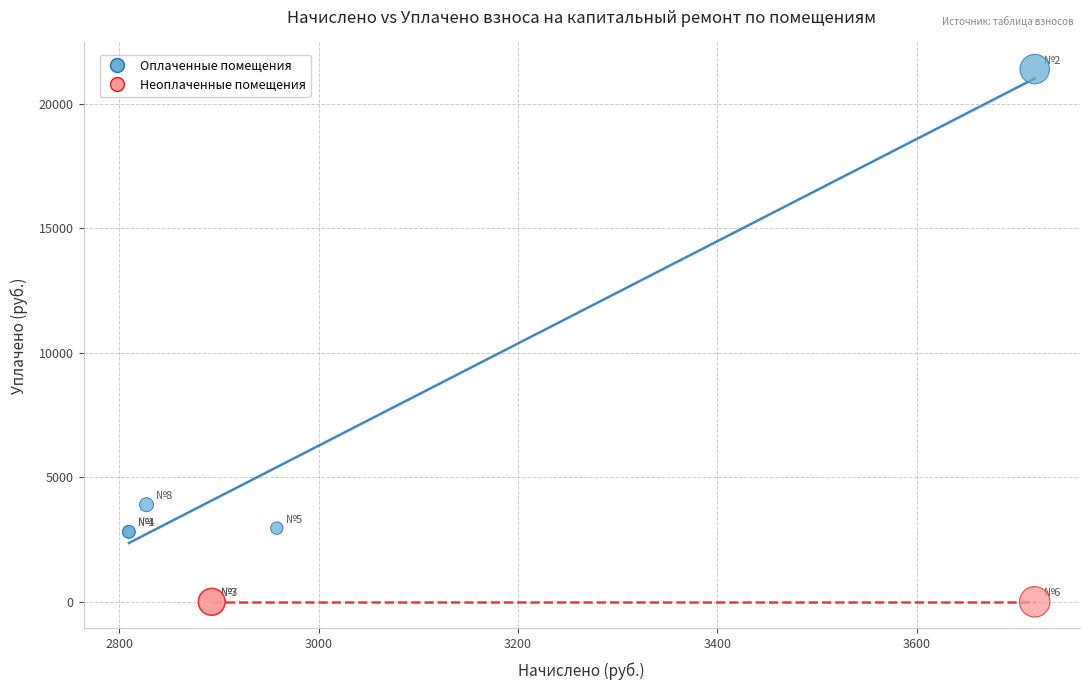

Which series reaches the maximum Y coordinate?

Оплаченные помещения